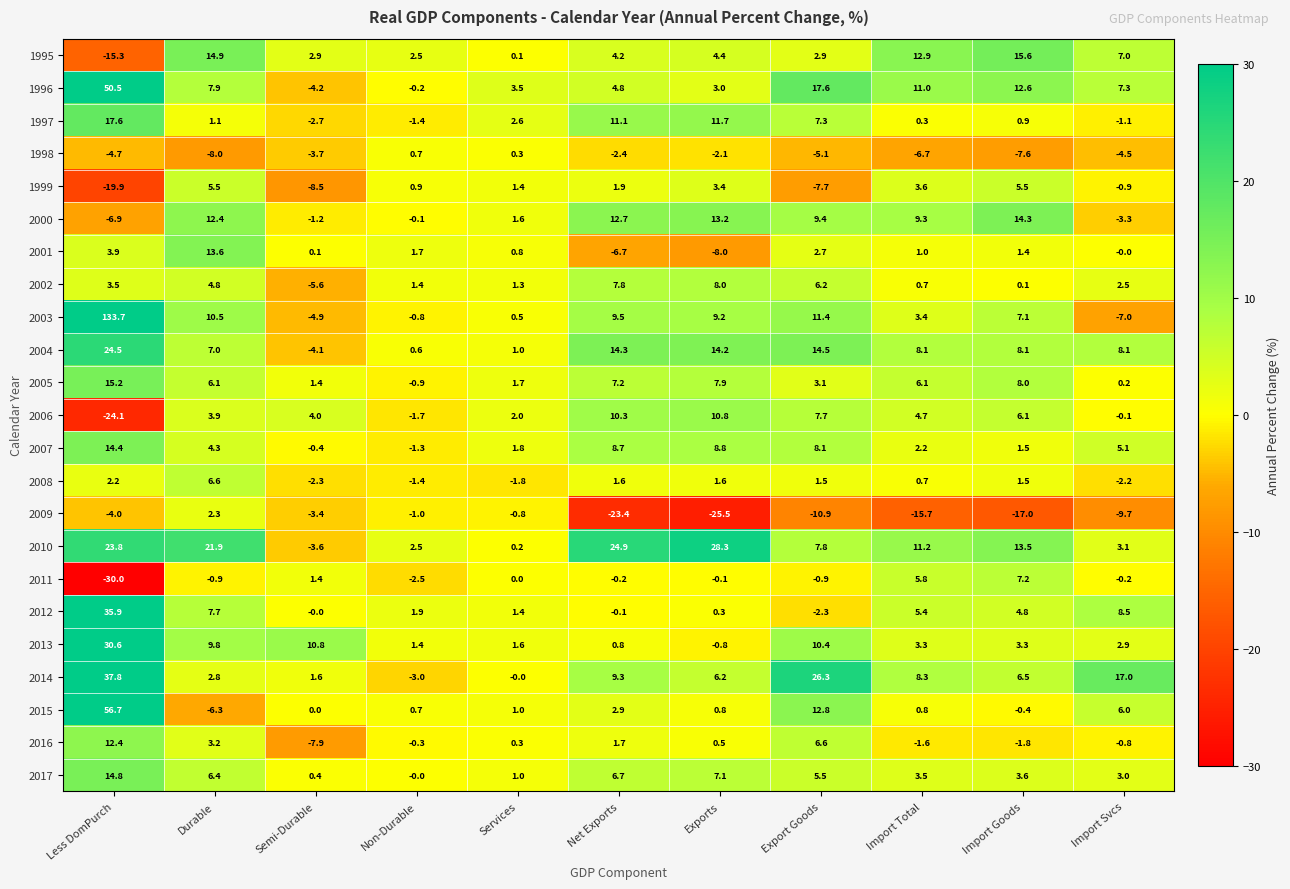

How many series are shown in this chart?

23